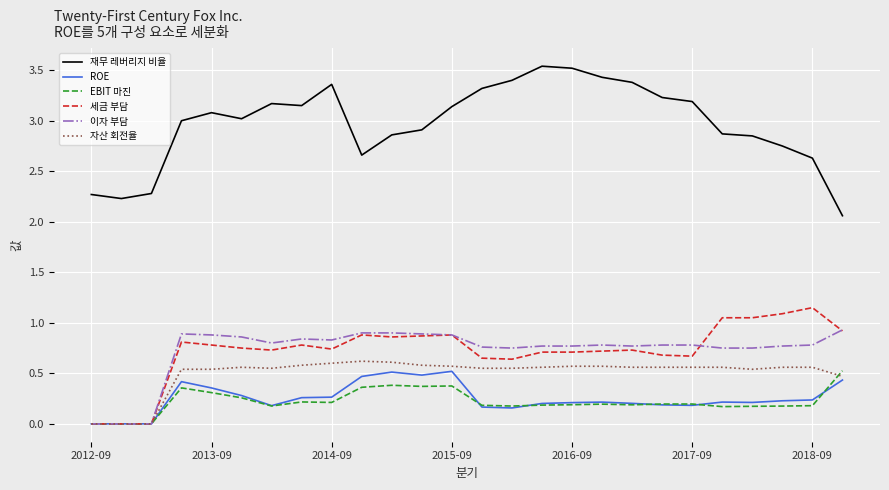

Count the number of data series in this chart.

6